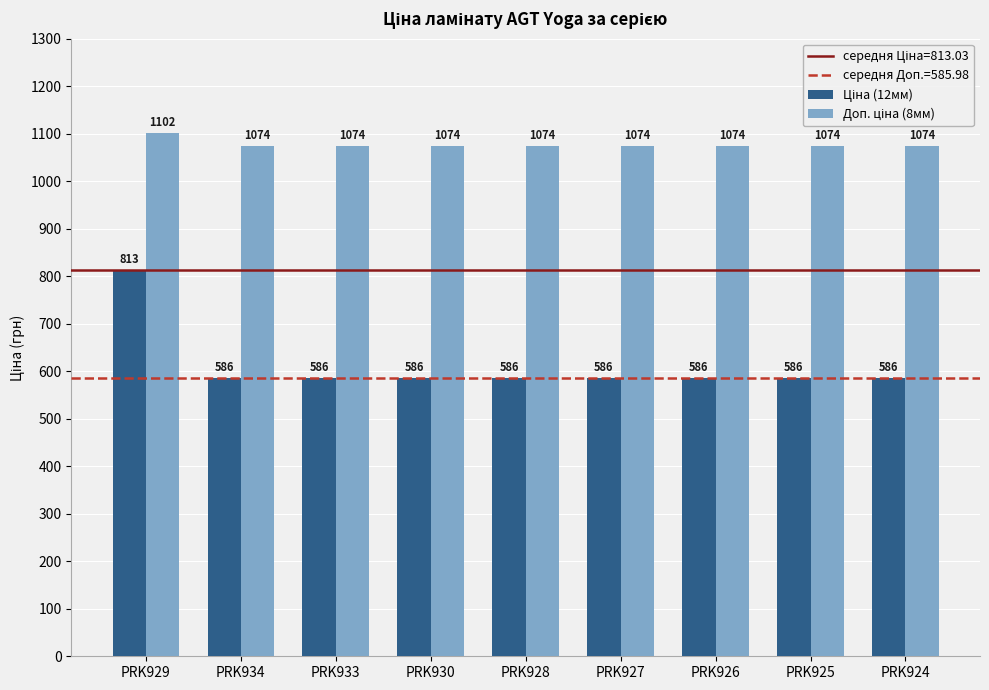

At which category is the sum across all series the highest?

PRK929